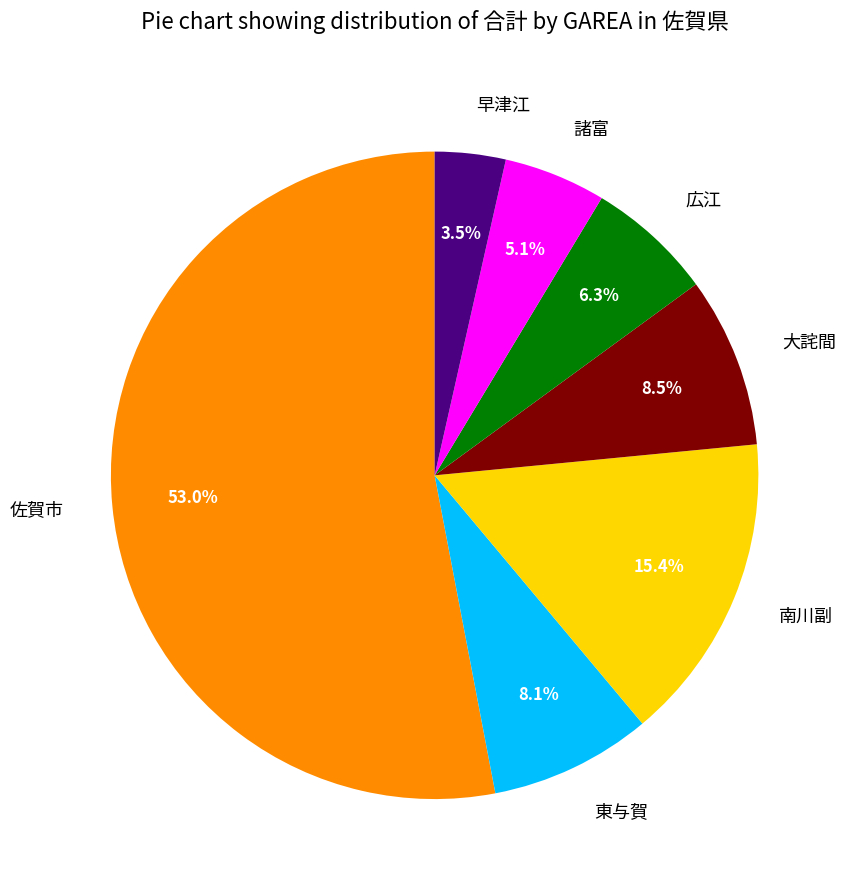

Is there any slice that represents more than half of the pie?

Yes